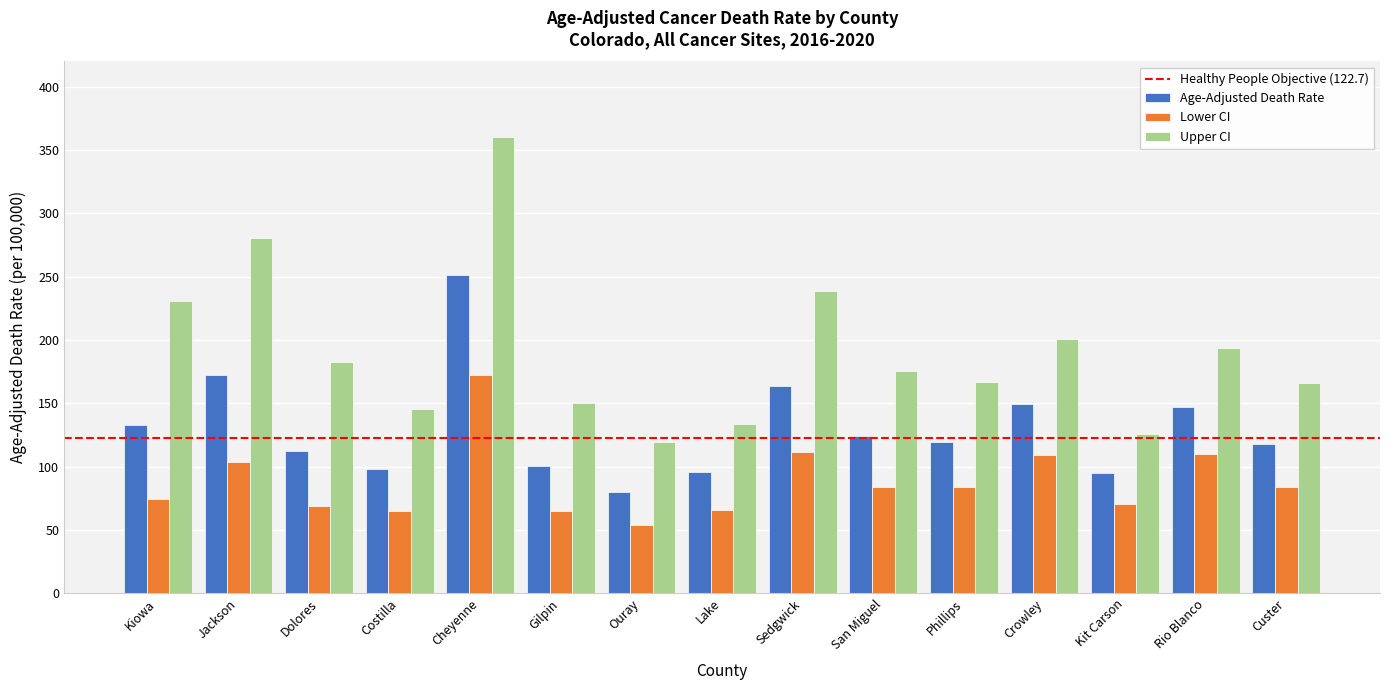

What is the value of the Lower CI bar at the 15th from the left?

83.7